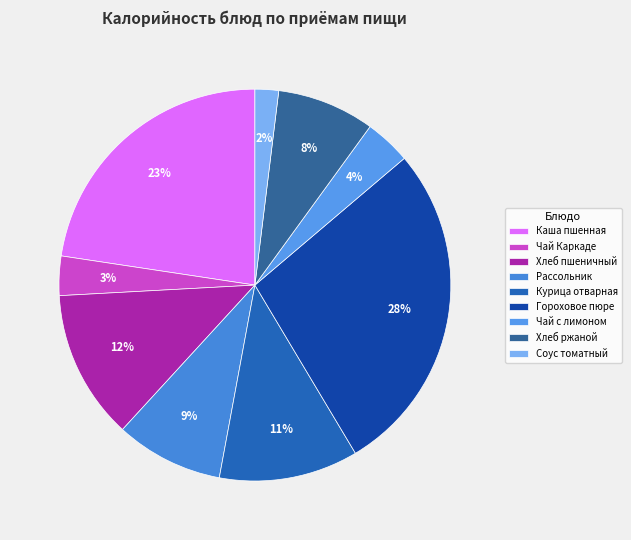

Does any single category account for the majority?

No